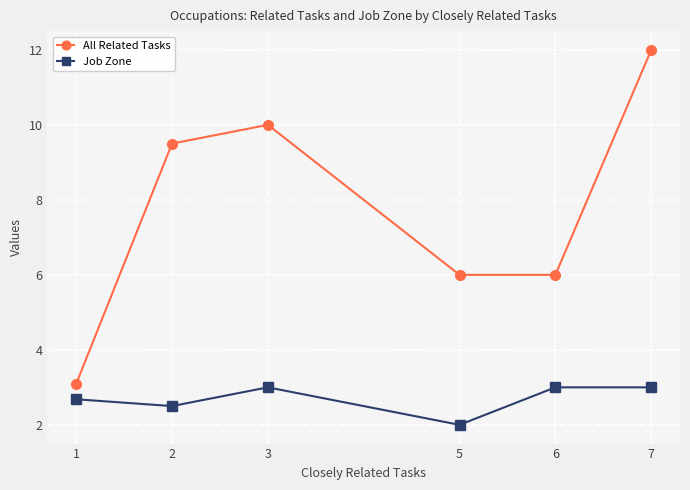

True or false: All Related Tasks and Job Zone intersect in this chart.

False